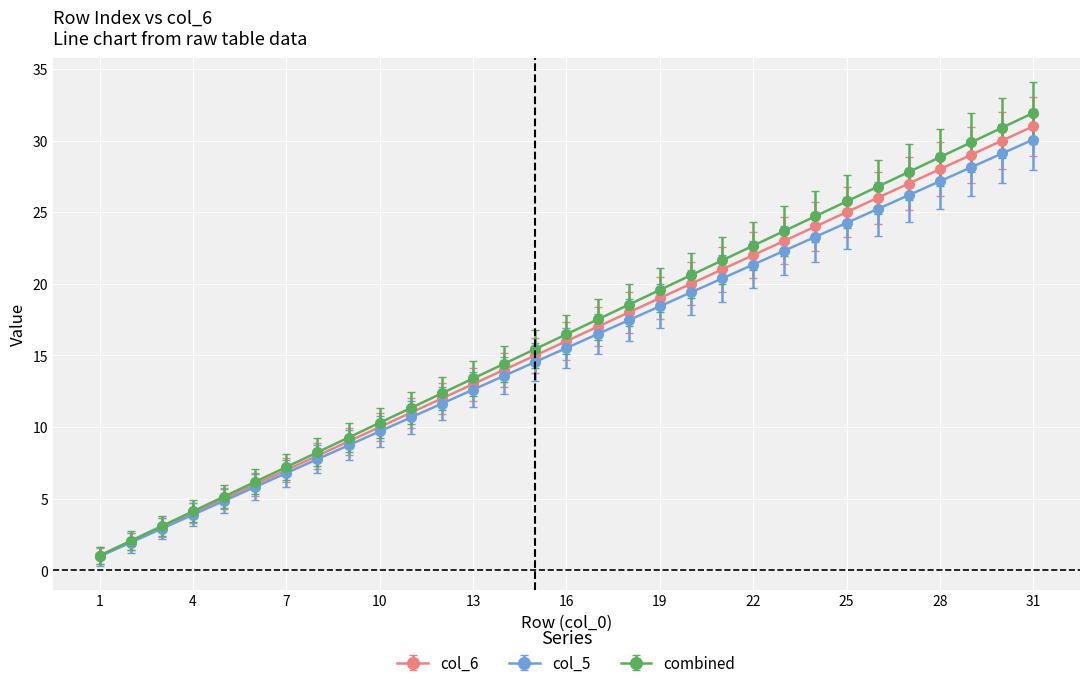

What is the value of the col_5 point at the 31st from the left?

30.1